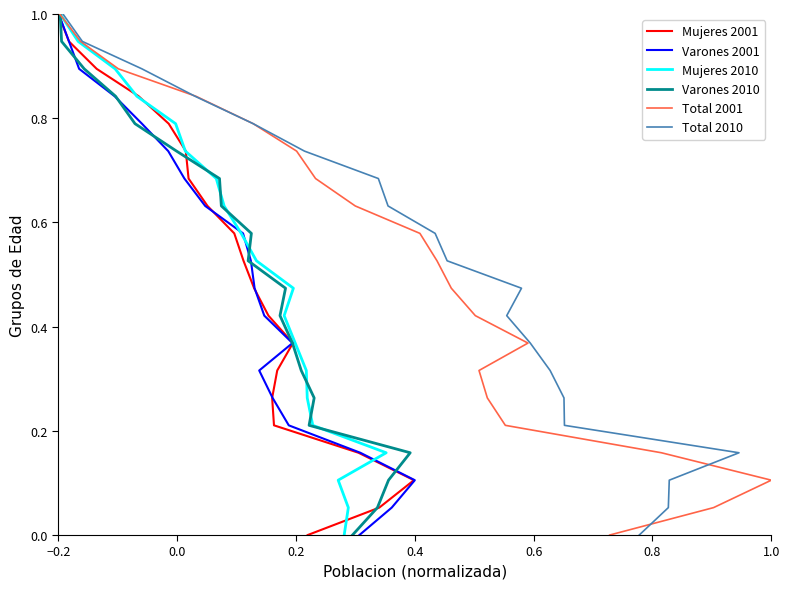

What is the maximum value for Varones 2001?

1.0